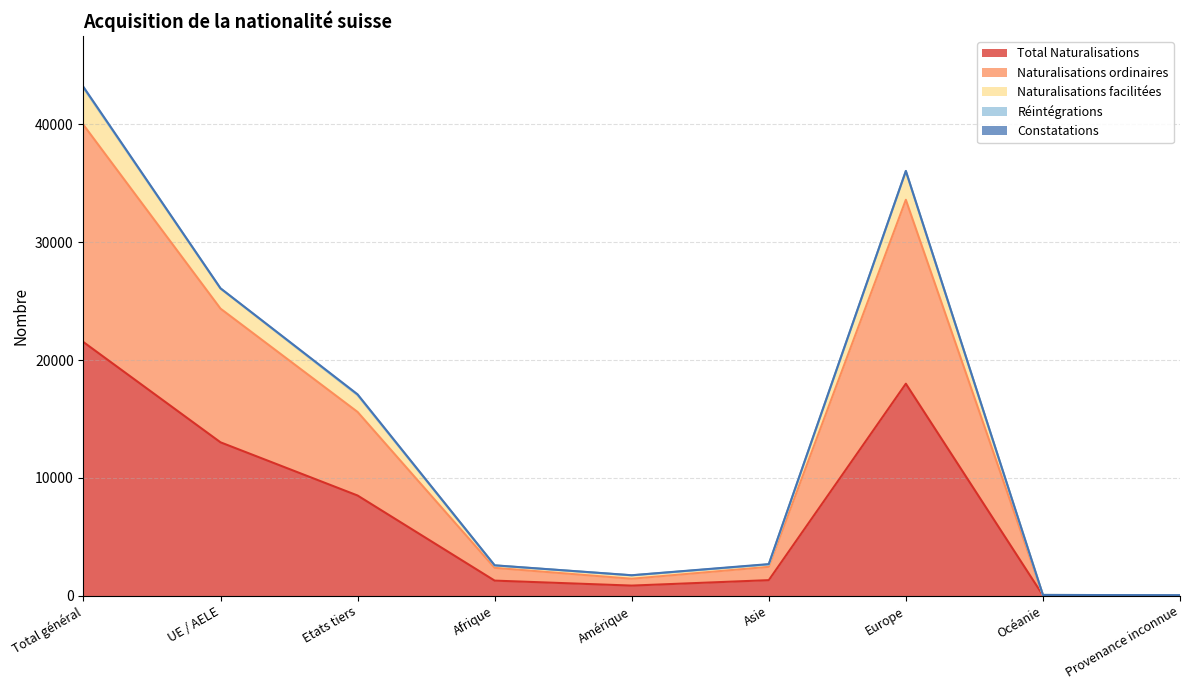

In Réintégrations, how many points are lower than both neighbors (excluding endpoints)?

1